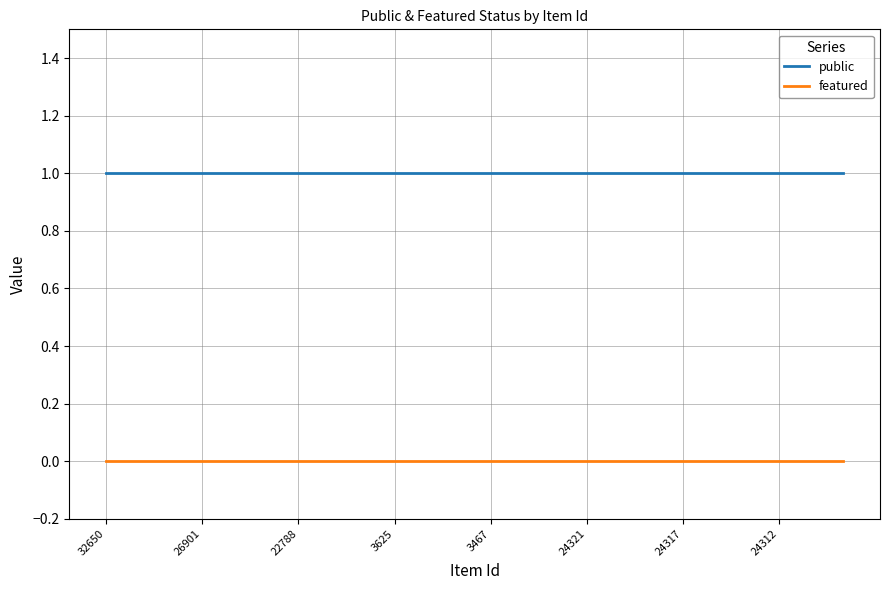

Rank the series by their maximum value, from highest to lowest.

public, featured